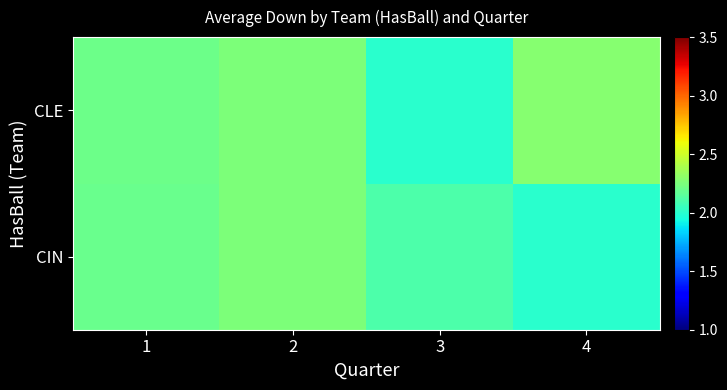

Rank the series by their maximum value, from lowest to highest.

CIN, CLE